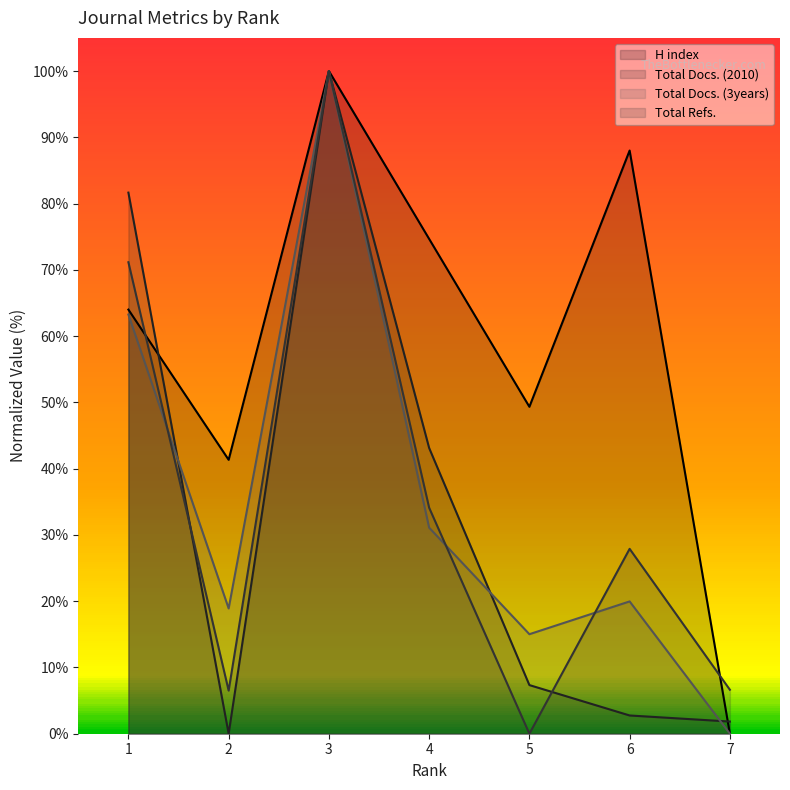

Between which two adjacent categories do Total Docs. (3years) and Total Docs. (2010) first intersect?

1 and 2